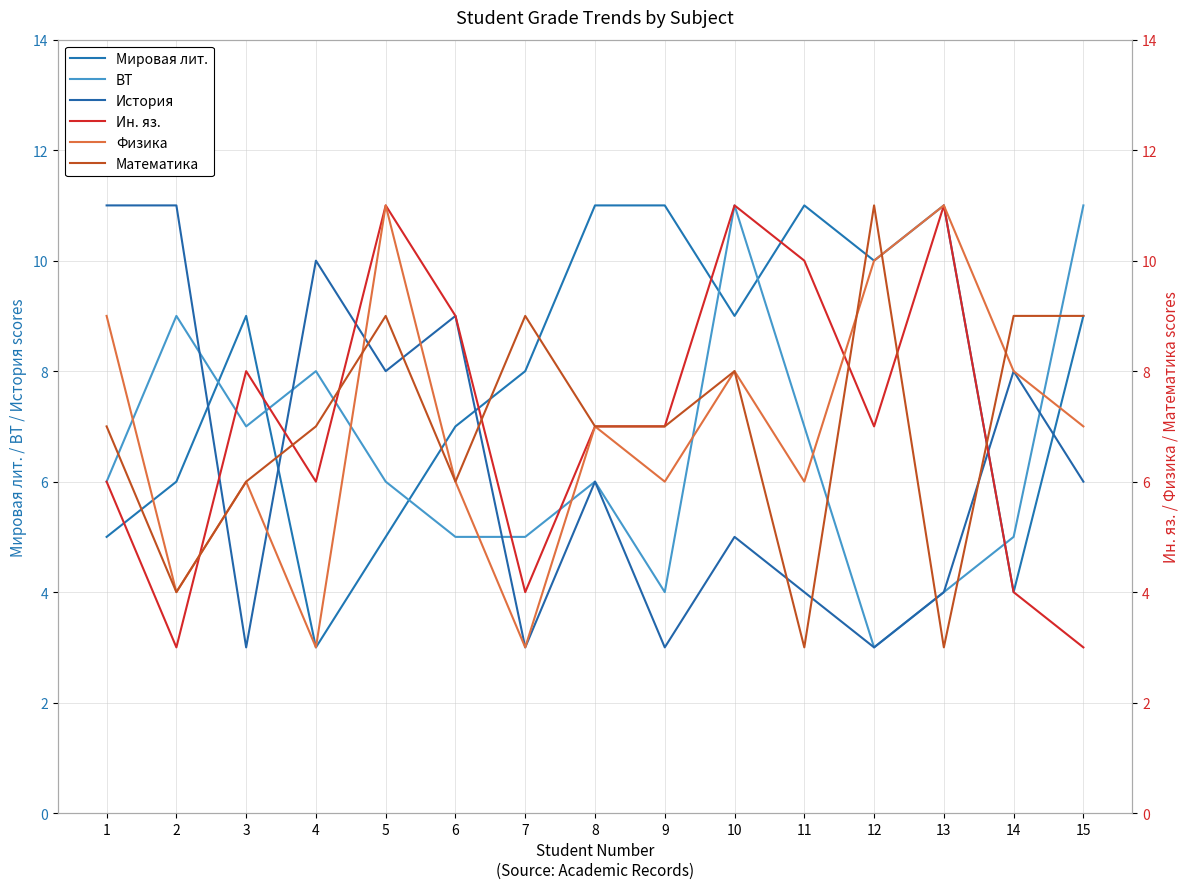

In Математика, how many points are lower than both neighbors (excluding endpoints)?

4